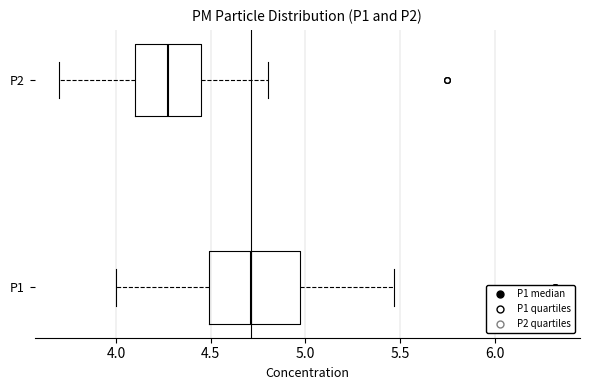

Where does the median line of the box for P1 sit on the x-axis? The values are not printed on the chart, so give them approximately, as read against the axis.

4.70